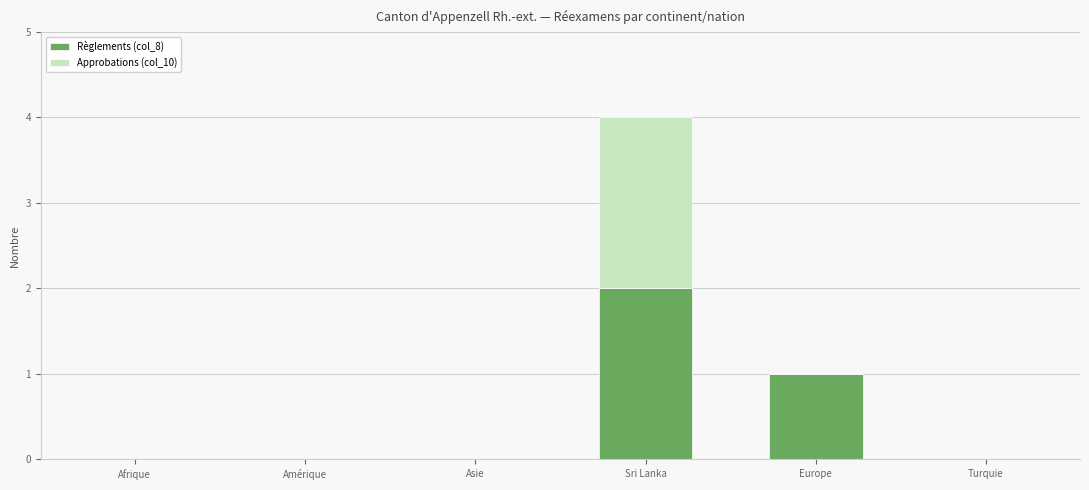

The Règlements (col_8) series shows 1 at Turquie. True or false?

False